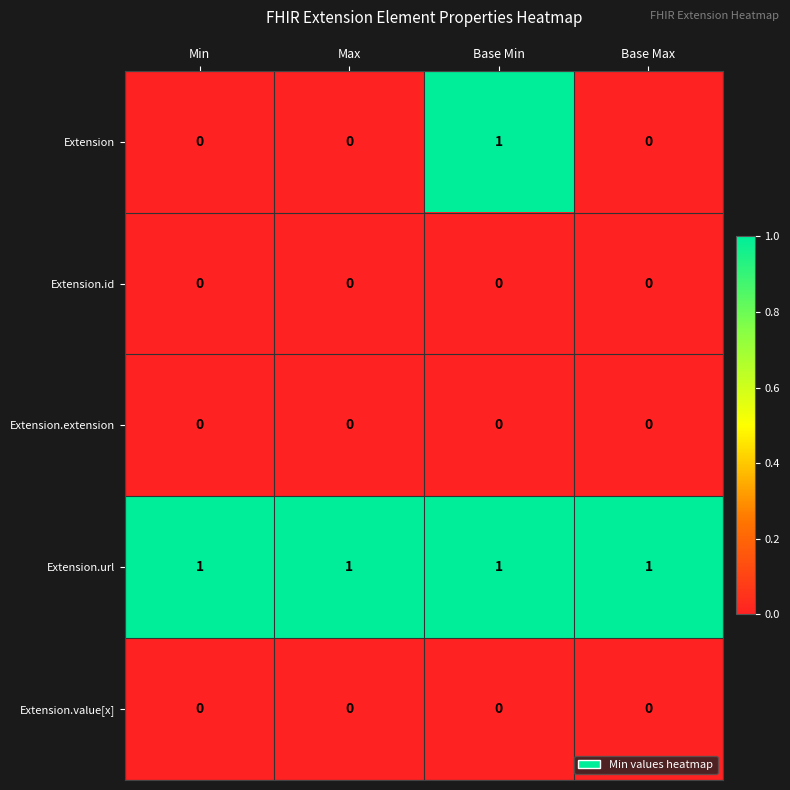

The Extension.url series shows 1 at Base Max. True or false?

True